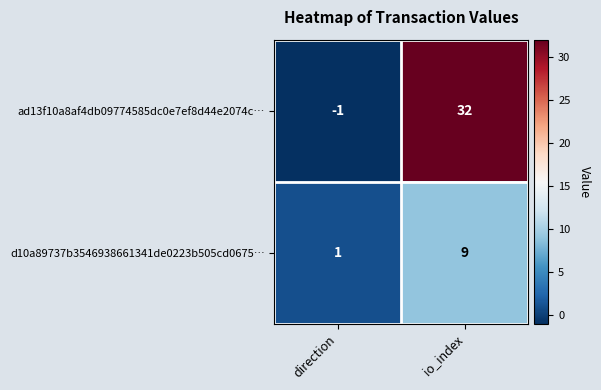

Which category has the lowest value in the d10a89737b3546938661341de0223b505cd0675… series?

direction